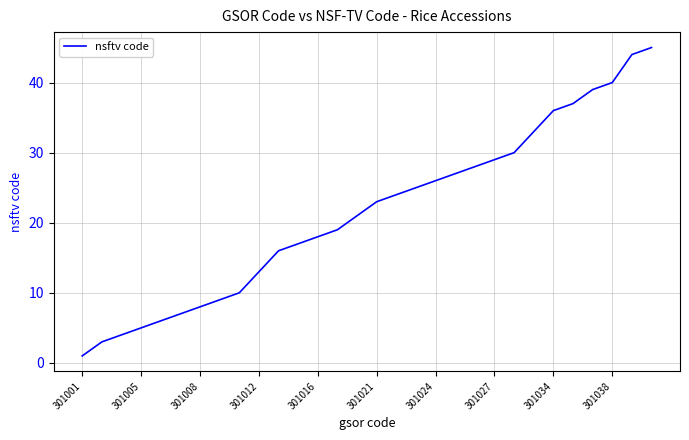

Reading left to right, extract all data points from this chart.

1	3	4	5	6	7	8	9	10	13	16	17	18	19	21	23	24	25	26	27	28	29	30	33	36	37	39	40	44	45